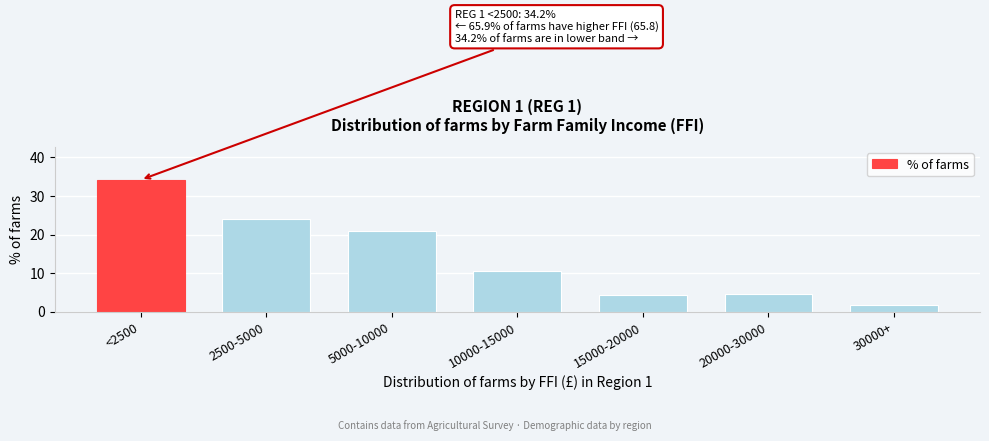

Reading left to right, transcribe all the data shown in this chart.

34.2	24.1	20.8	10.4	4.3	4.5	1.8